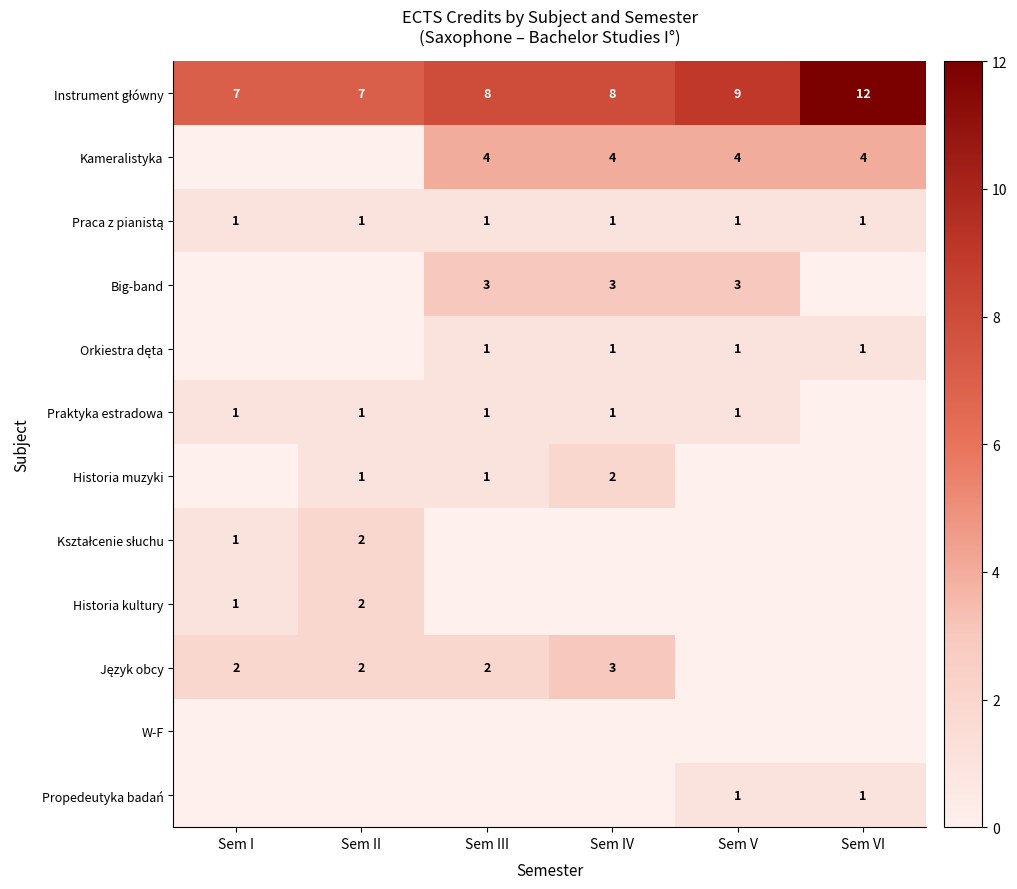

The Historia muzyki series shows 1 at Sem II. True or false?

True